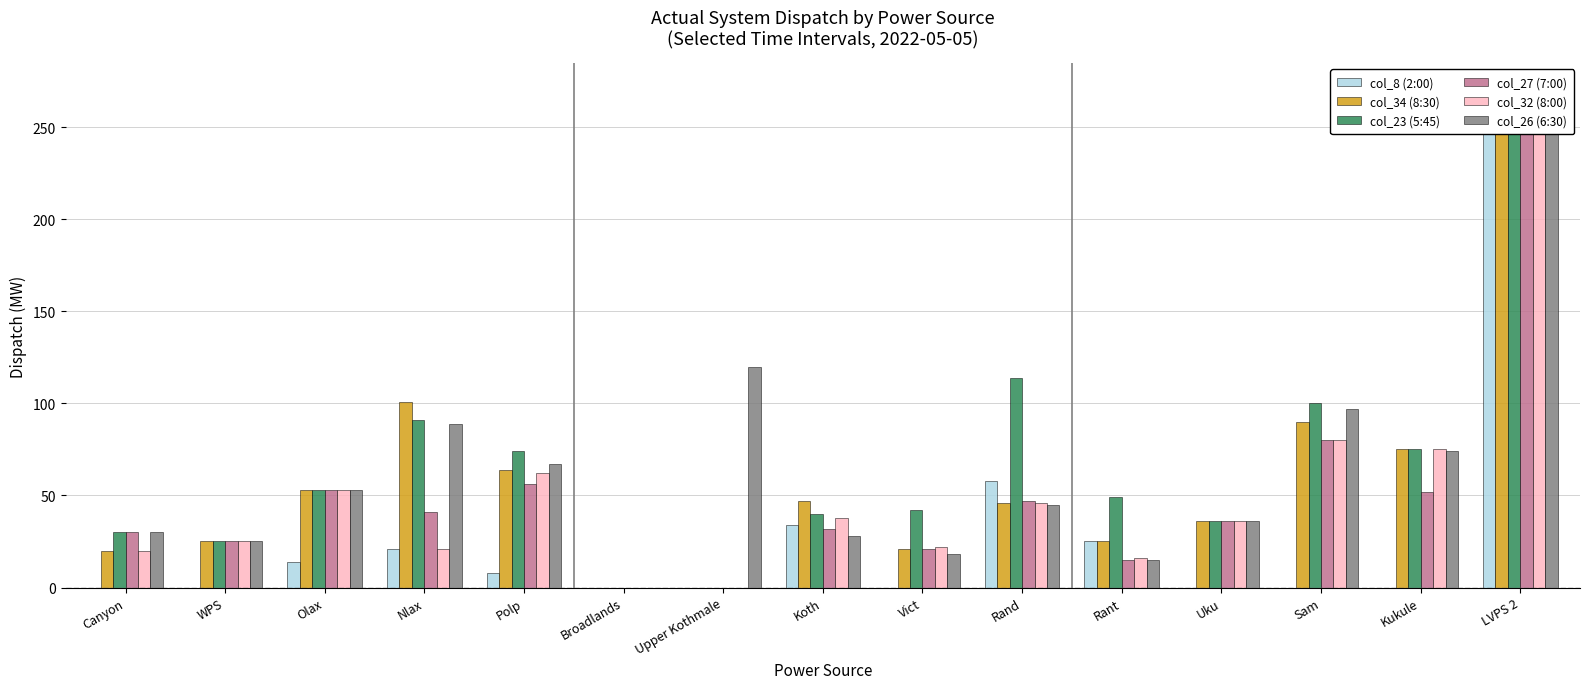

How many data points in col_32 (8:00) are less than 36?

7